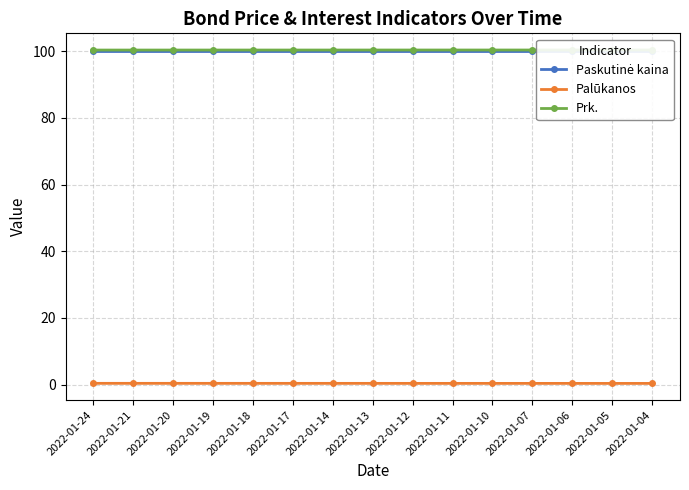

The value of Palūkanos at 2022-01-21 is 0.4. True or false?

True